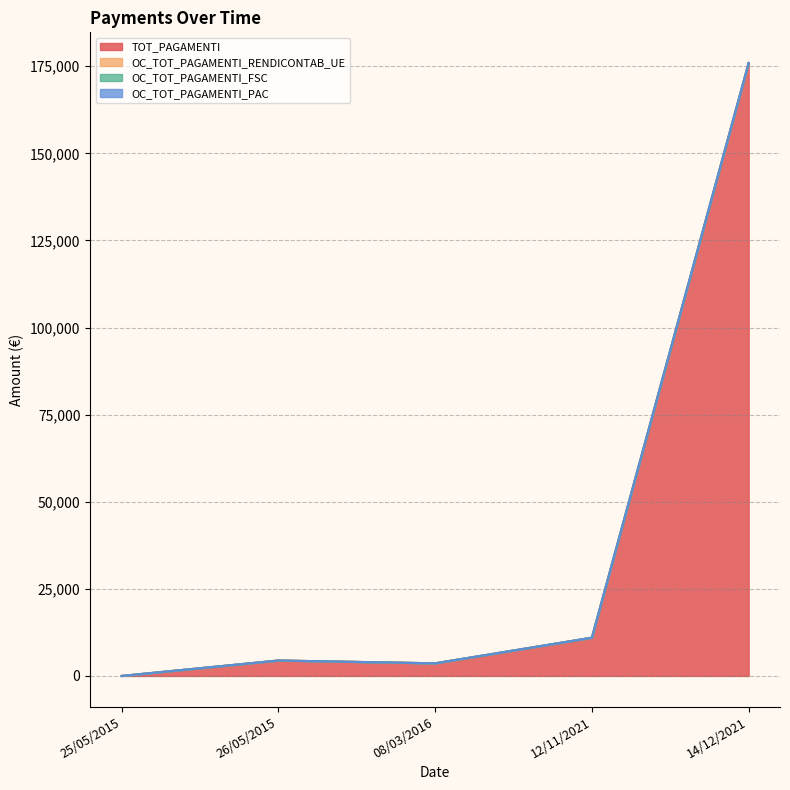

At which category is the sum across all series the highest?

14/12/2021